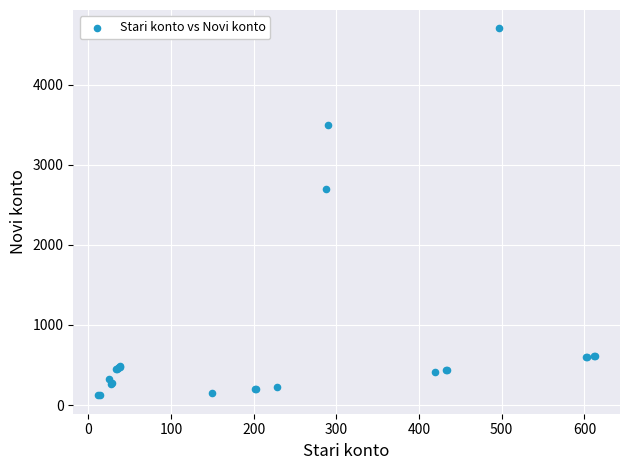

What Y value in the scatter plot is closest to 2411?

2701